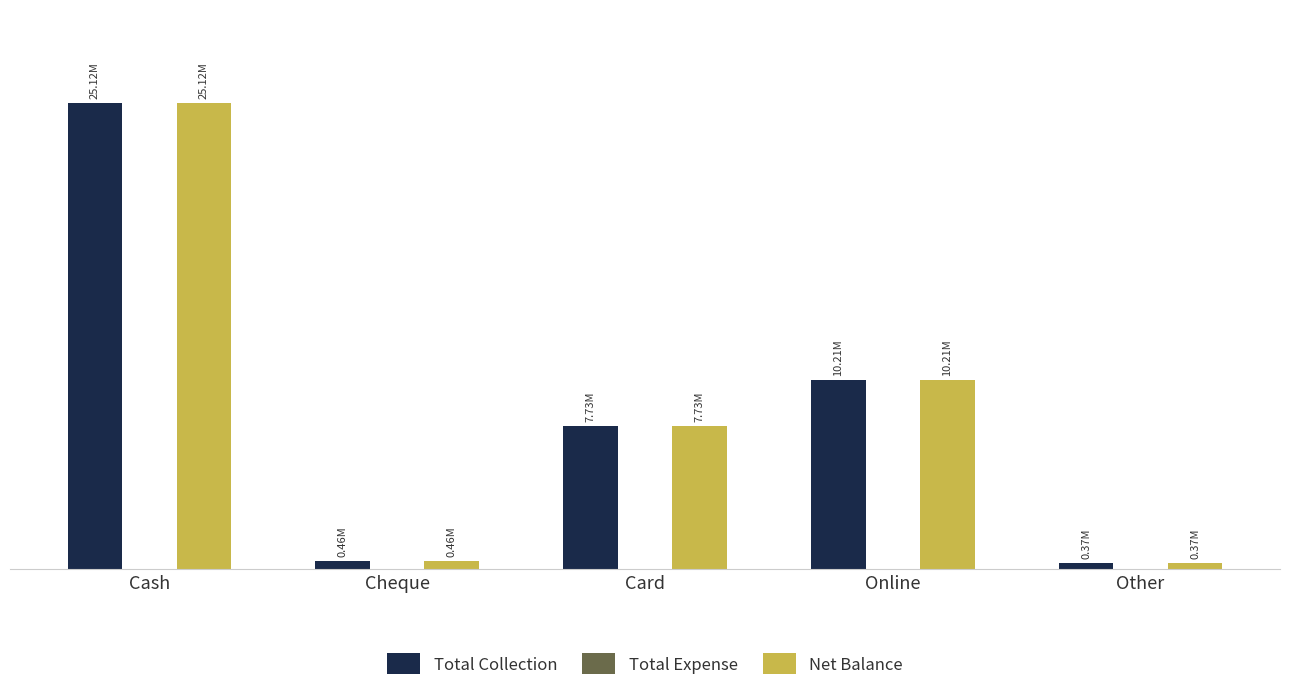

Read the Net Balance value at Cheque, to the nearest 50.

459900